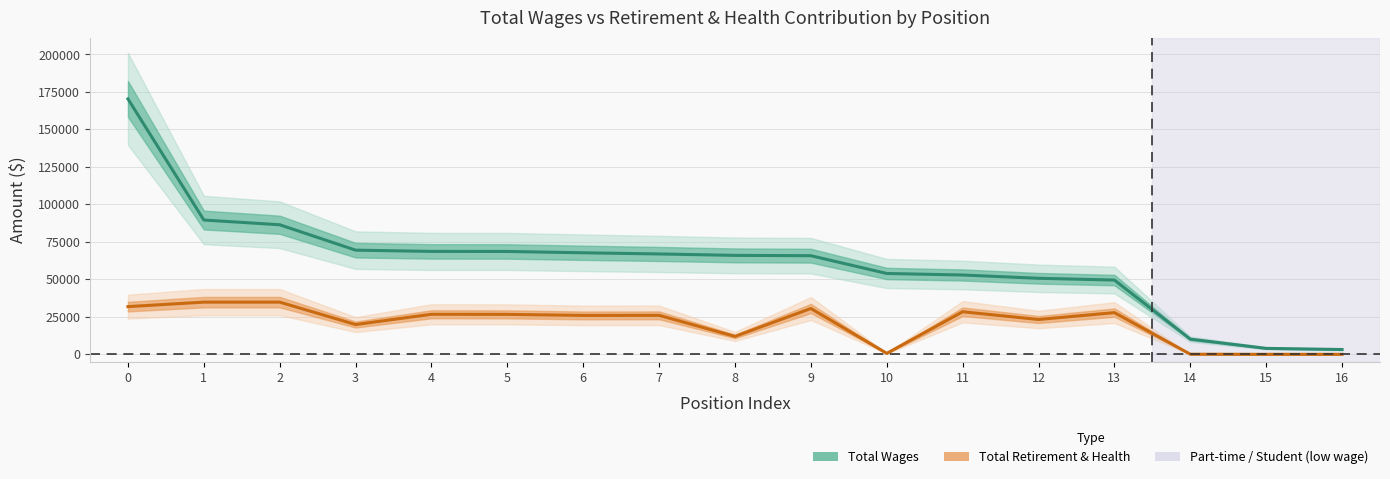

True or false: Total Wages has more than 0 interior local peaks.

False